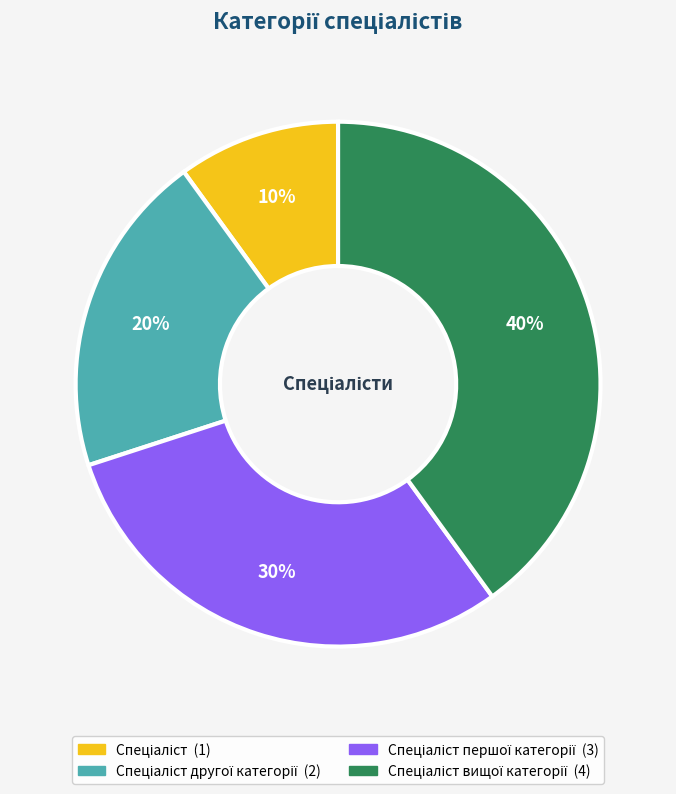

Is there any slice that represents more than half of the pie?

No